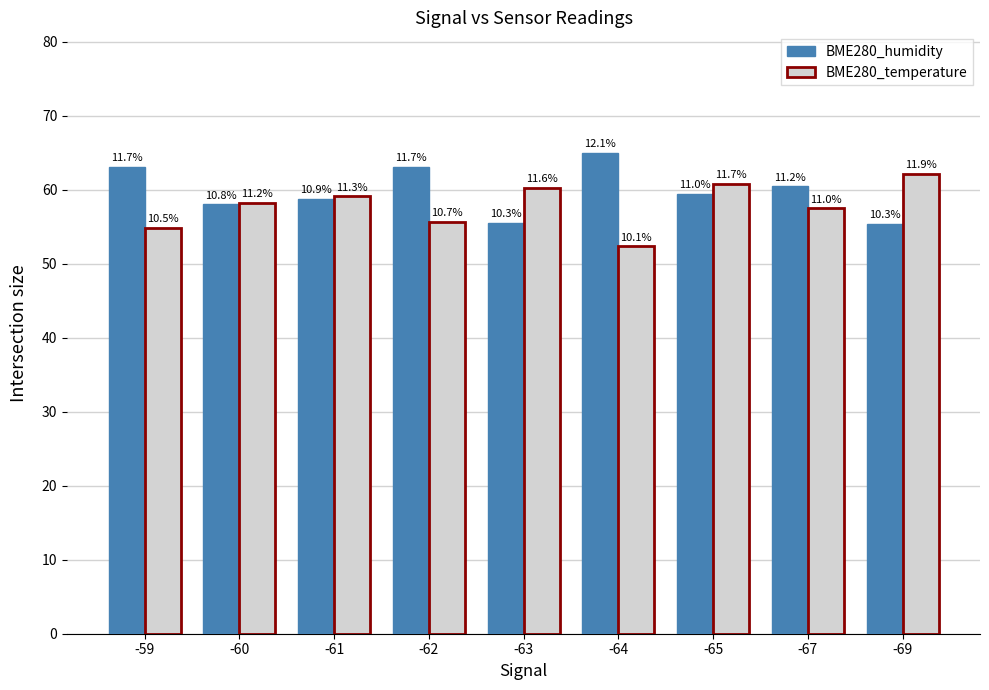

What are all the series names shown in the legend?

BME280_humidity, BME280_temperature